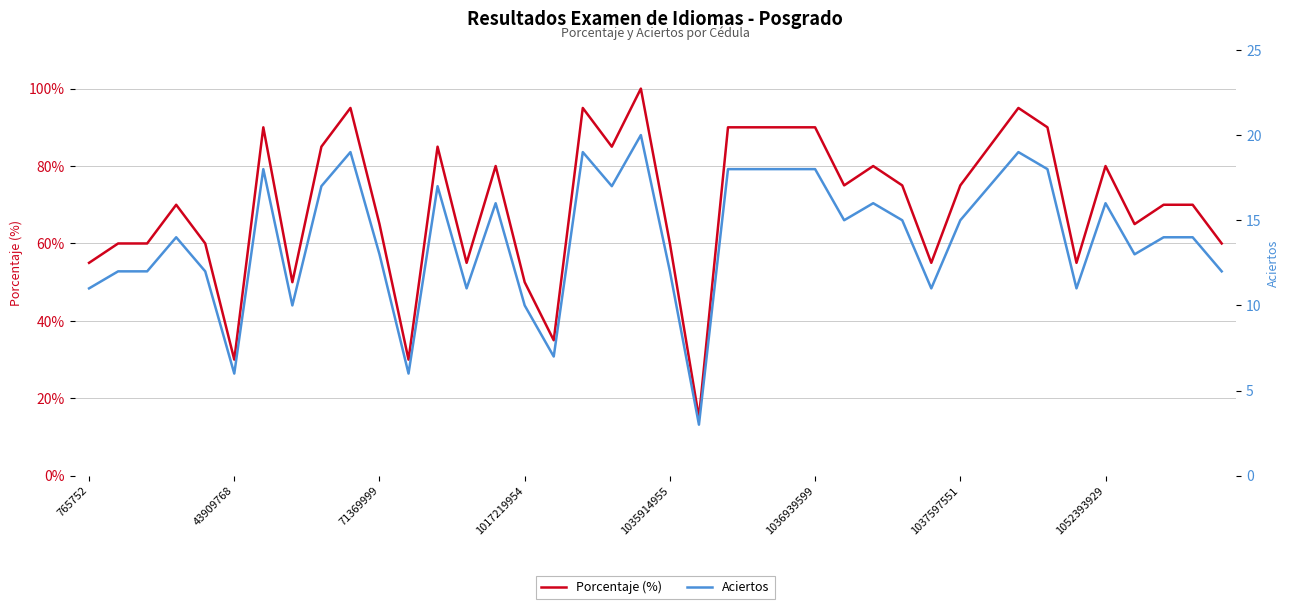

Reading left to right, extract all data points from this chart.

Porcentaje (%): 55	60	60	70	60	30	90	50	85	95	65	30	85	55	80	50	35	95	85	100	60	15	90	90	90	90	75	80	75	55	75	85	95	90	55	80	65	70	70	60
Aciertos: 11	12	12	14	12	6	18	10	17	19	13	6	17	11	16	10	7	19	17	20	12	3	18	18	18	18	15	16	15	11	15	17	19	18	11	16	13	14	14	12